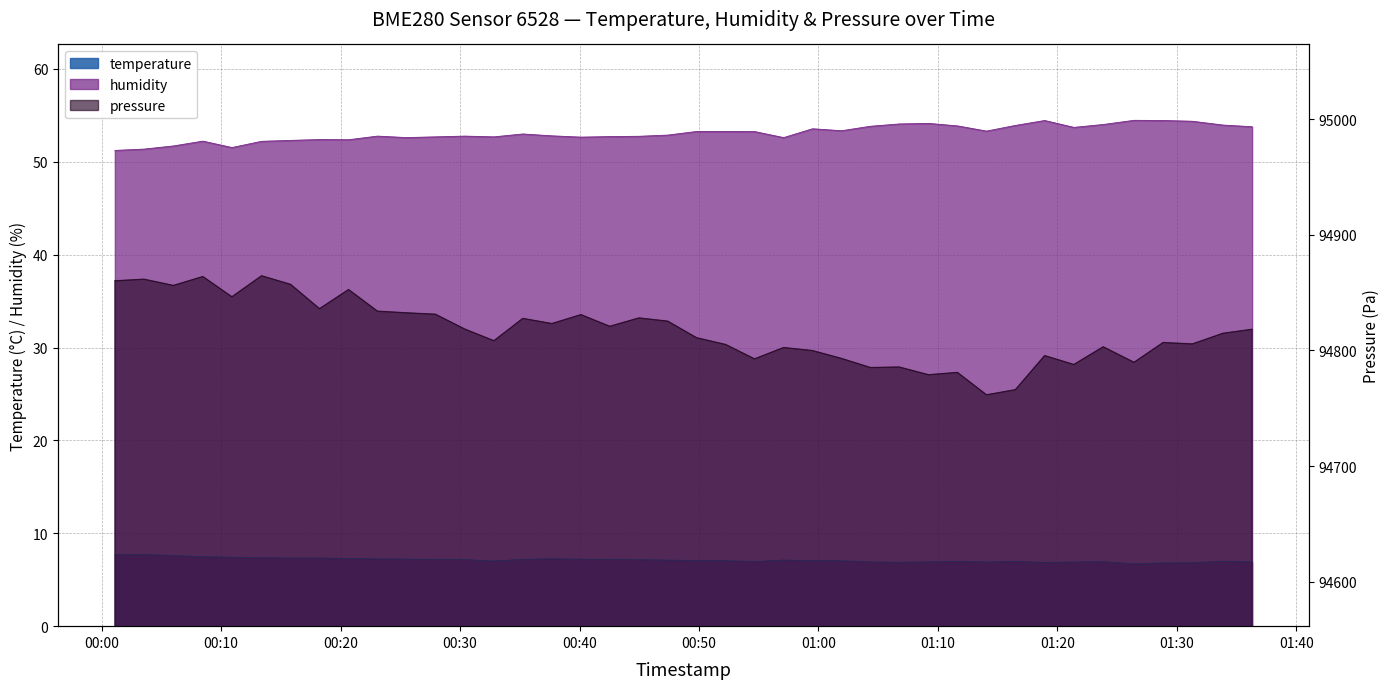

What is the total value across all series at 2023-02-19T00:13:23?

94924.1